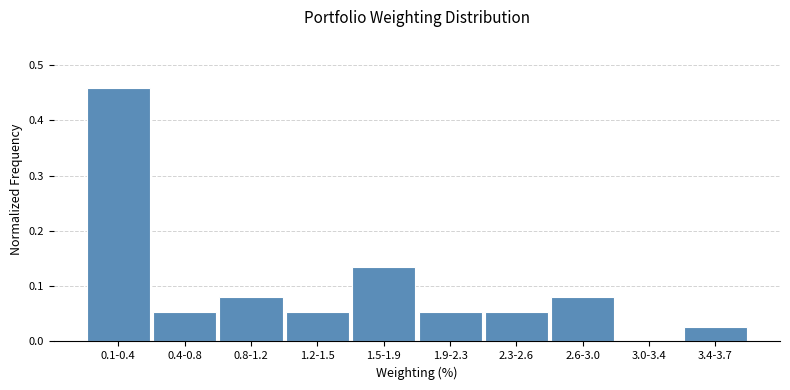

Which has a higher value, 1.9-2.3 or 3.4-3.7?

1.9-2.3